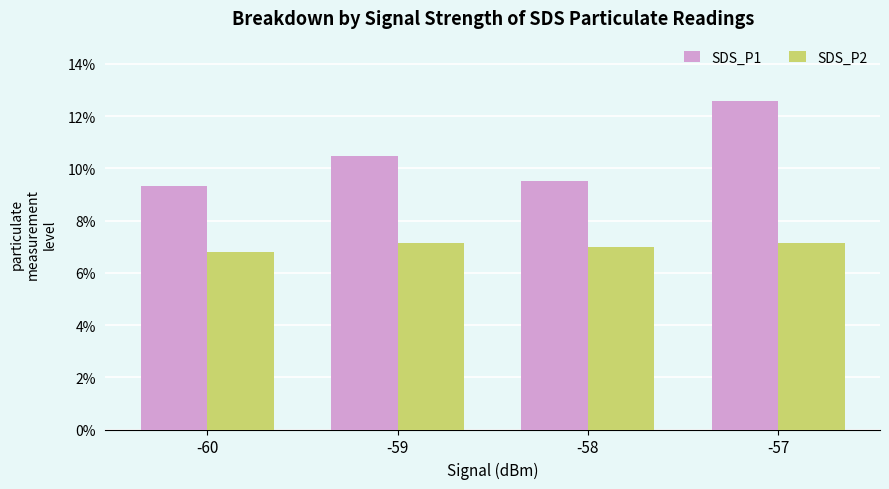

List the series in order of their overall mean, lowest first.

SDS_P2, SDS_P1